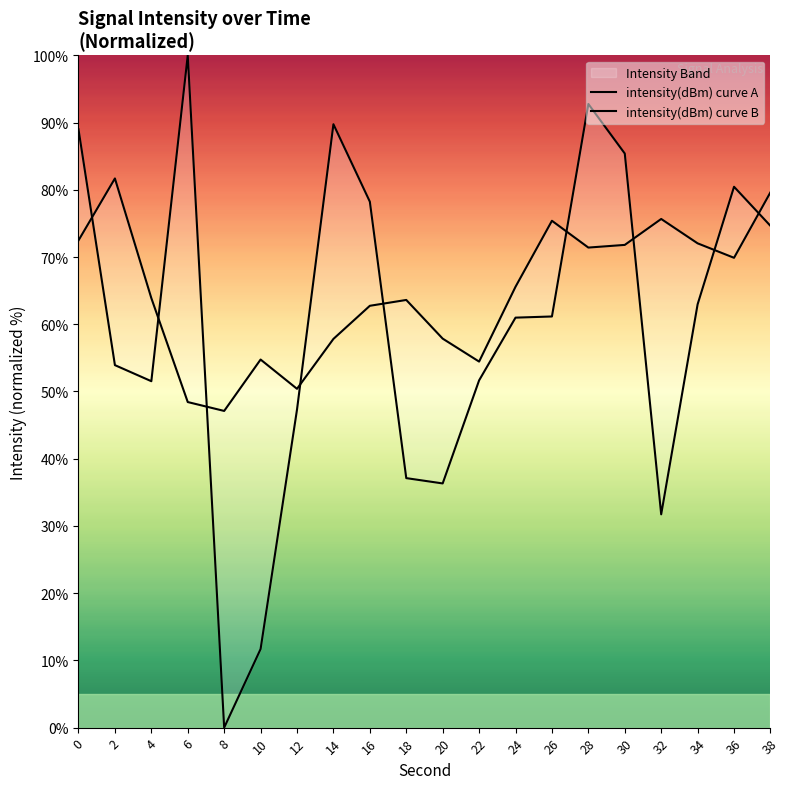

True or false: intensity(dBm) curve A and intensity(dBm) curve B intersect in this chart.

True